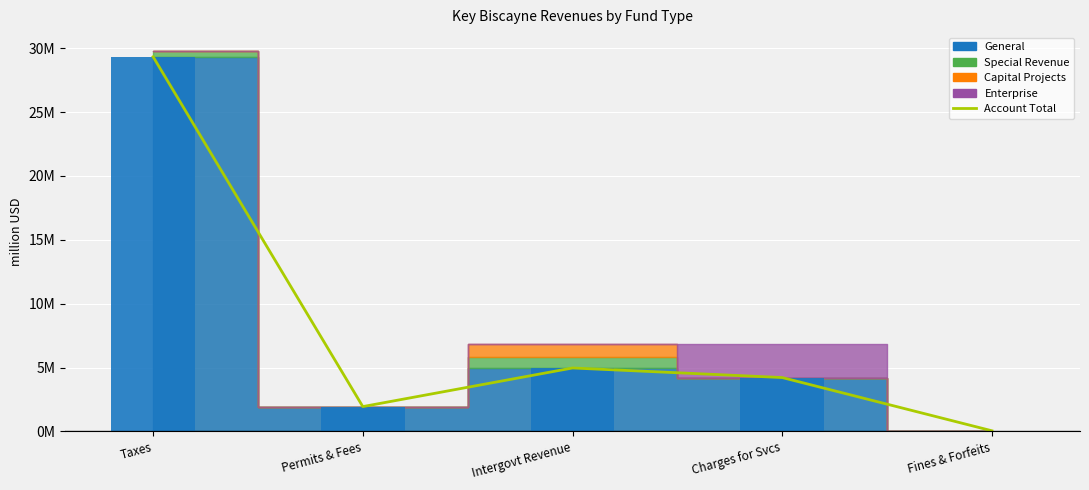

Rank the categories by Account Total value from lowest to highest.

Fines & Forfeits, Permits & Fees, Charges for Svcs, Intergovt Revenue, Taxes